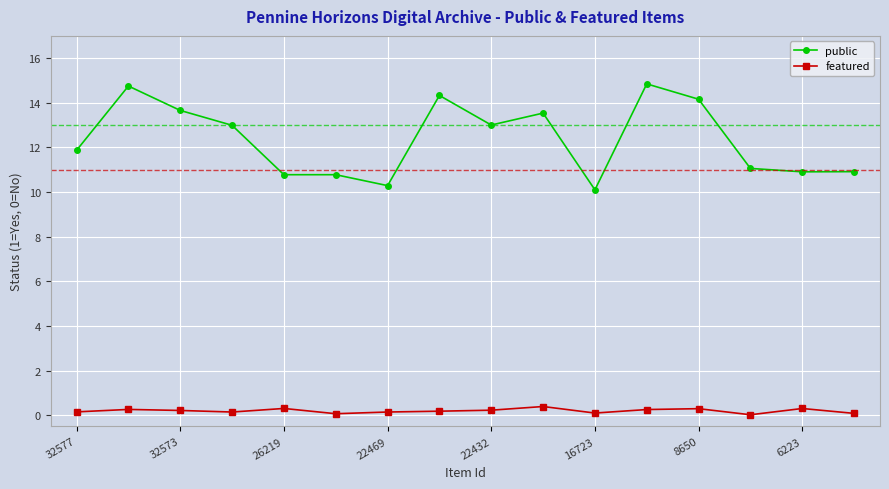

What is the difference between the maximum and minimum values in the featured series?

0.4